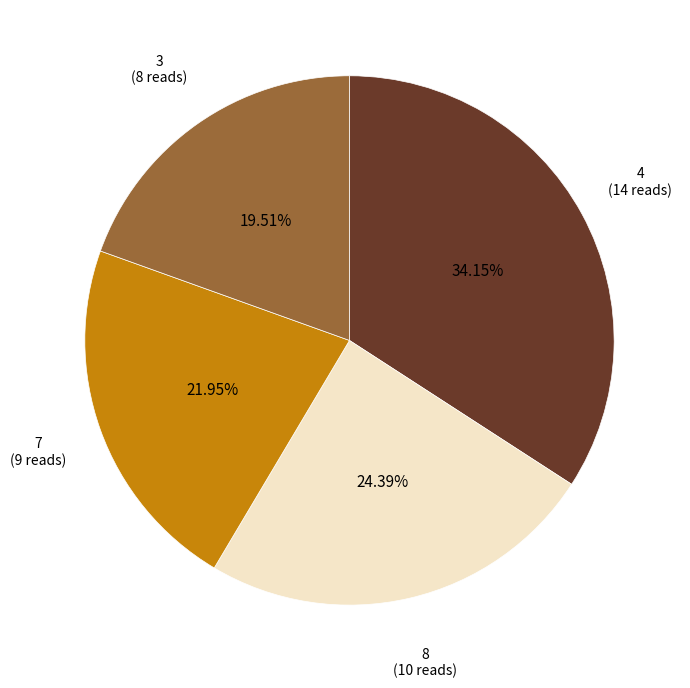

Rank the categories by value from lowest to highest.

3 (8 reads), 7 (9 reads), 8 (10 reads), 4 (14 reads)